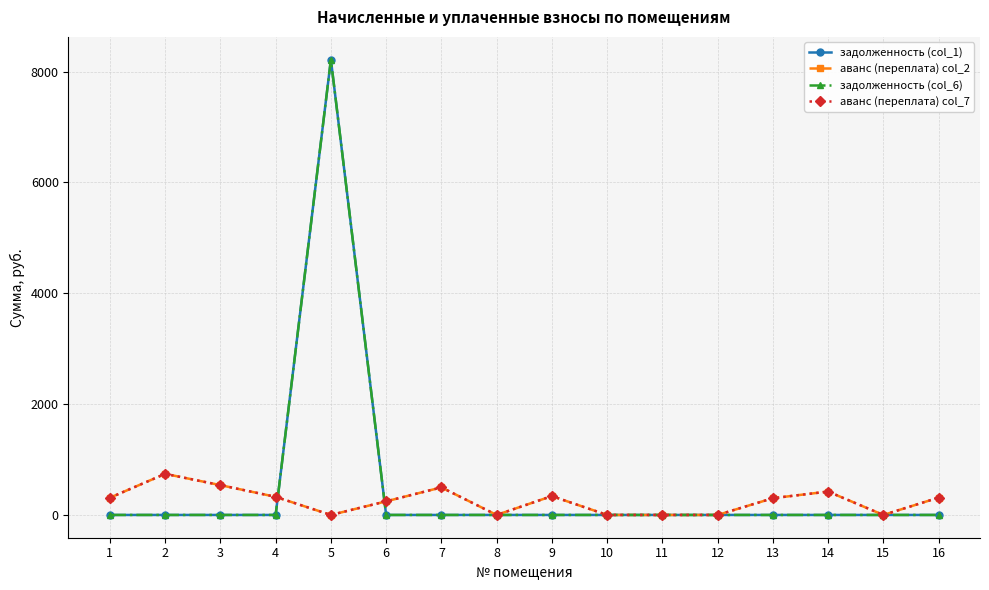

Does the chart have visible grid lines?

Yes